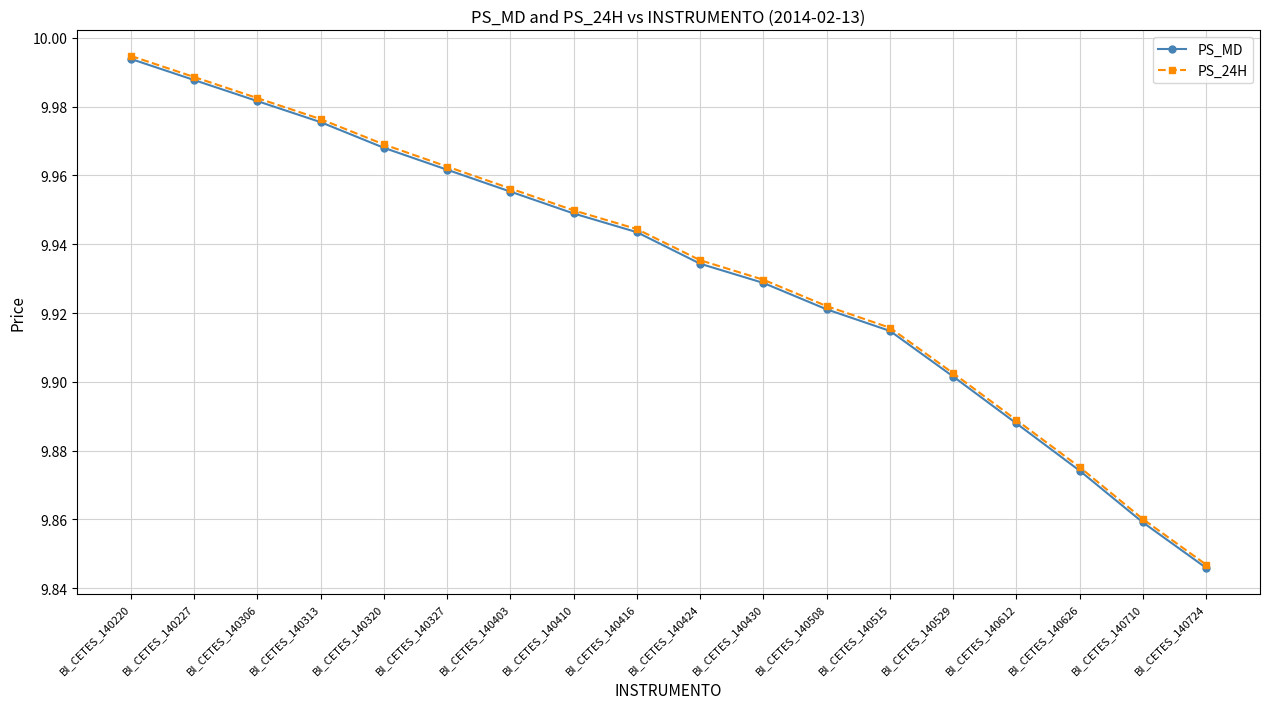

Which category has the highest value across all series?

BI_CETES_140220